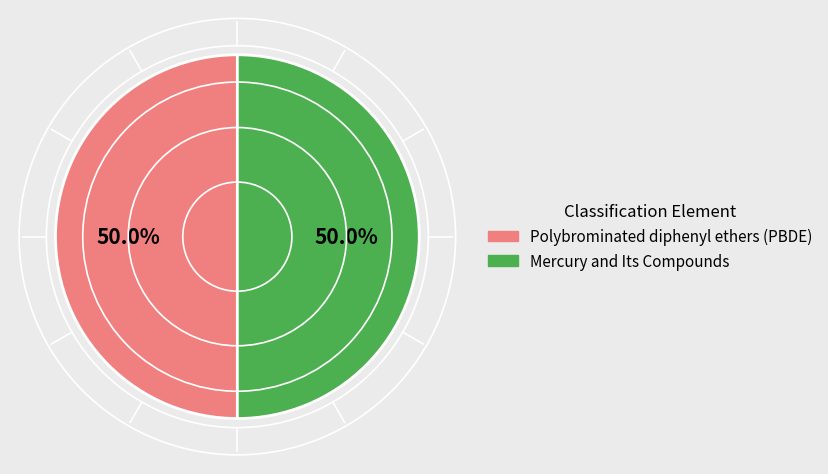

Approximately how many times larger is the value at Mercury and Its Compounds compared to Polybrominated diphenyl ethers (PBDE)?

1.0